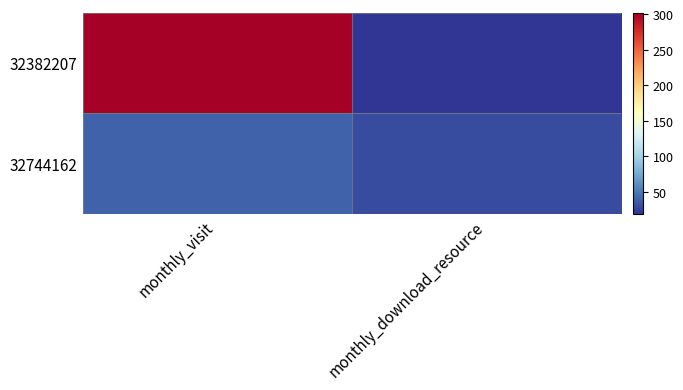

What is the smallest value displayed?

19